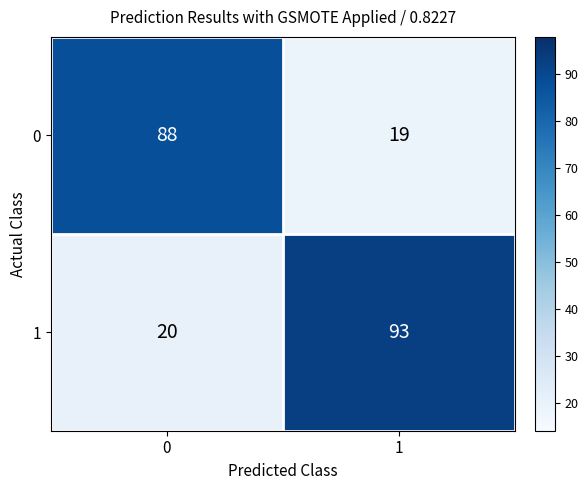

Which label corresponds to the largest value in the chart?

1